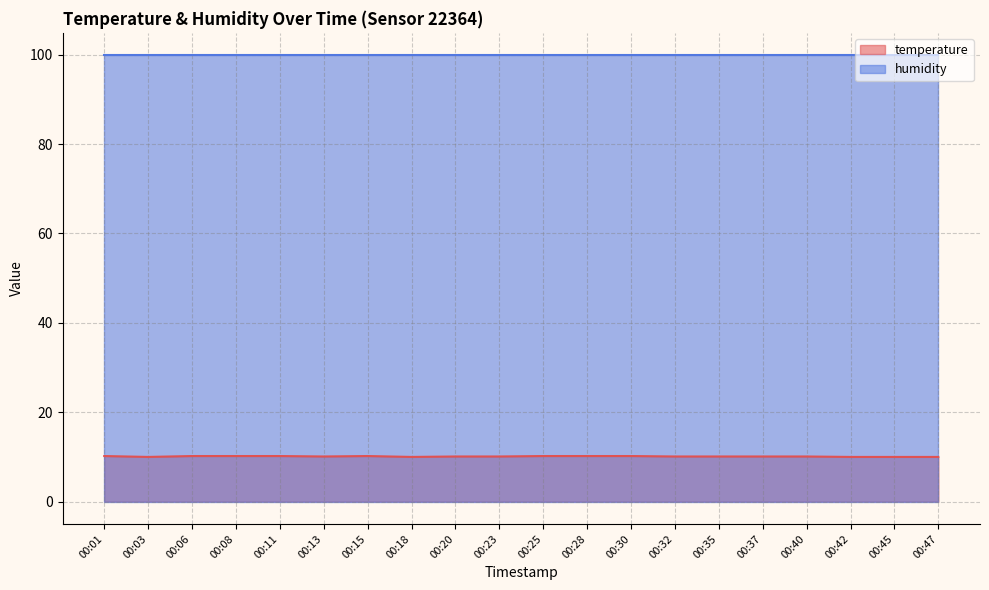

At which category does the chart reach its minimum across all series?

00:03